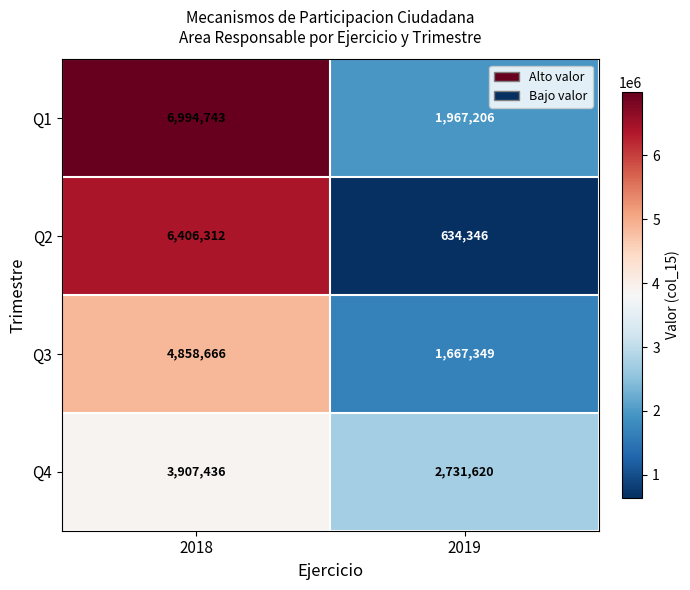

What is the approximate value of Q1 at 2019, to the nearest 50?

1967200